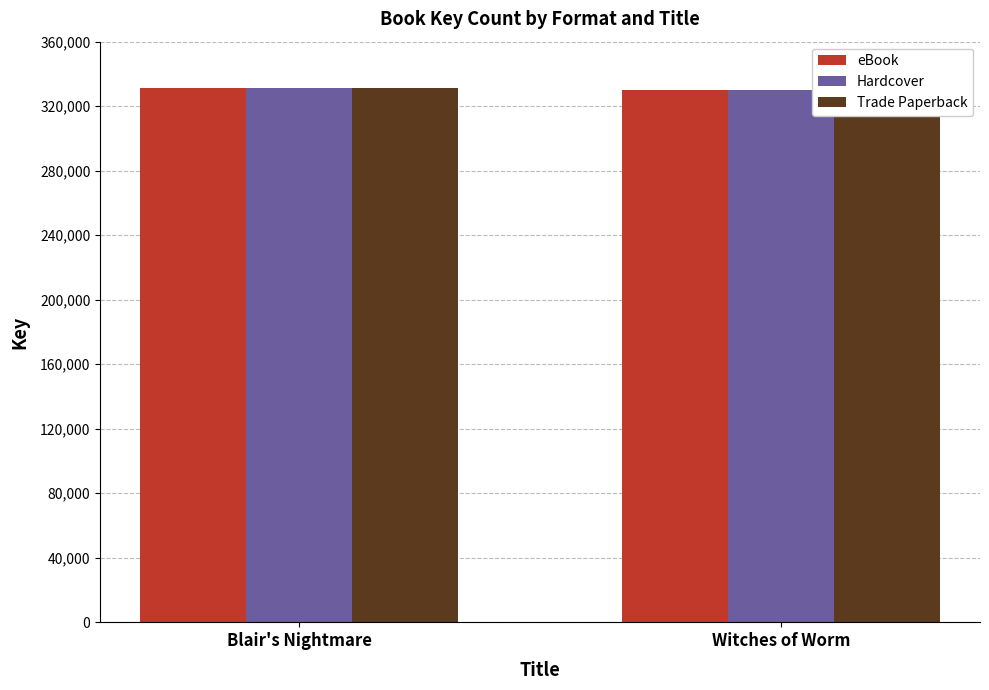

What is the average value of the Hardcover series?

330533